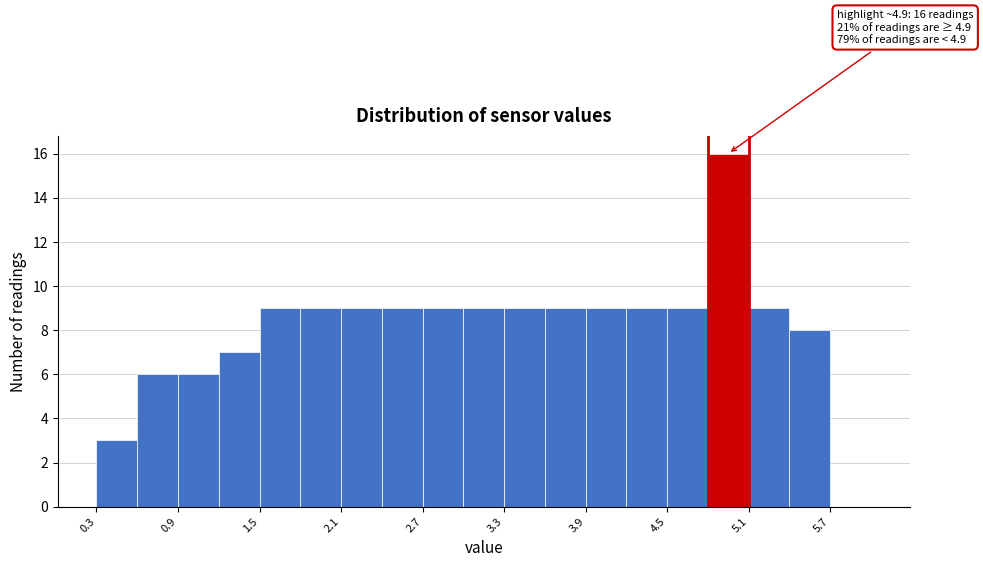

Around what value on the x-axis is the tallest bar? Give the approximate position of its centre, as read against the axis.

5.0